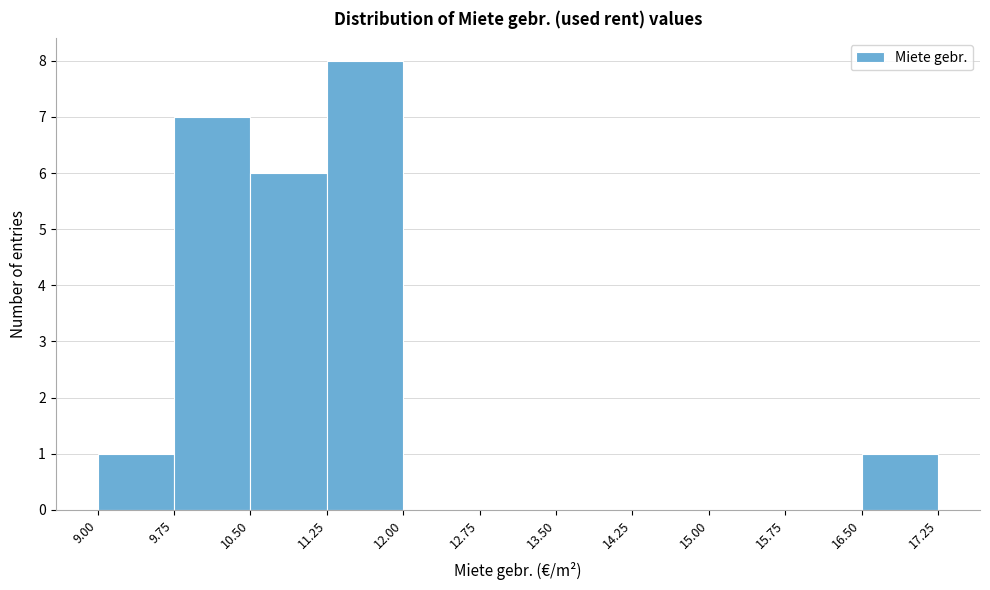

How tall is the bar that spans 10.50 to 11.25 on the x-axis? The values are not printed on the chart, so give them approximately, as read against the axis.

6